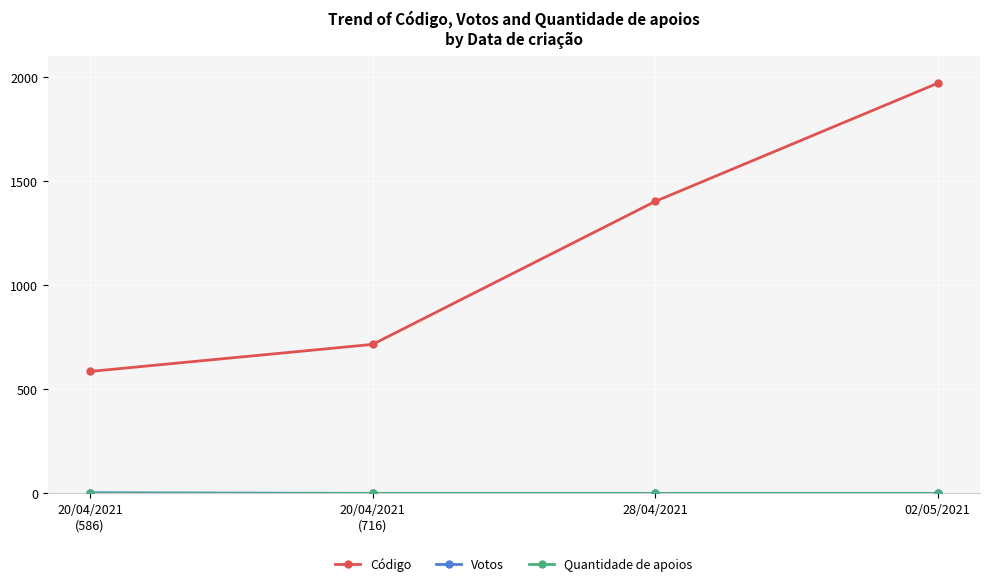

Which category has the highest value in the Código series?

02/05/2021